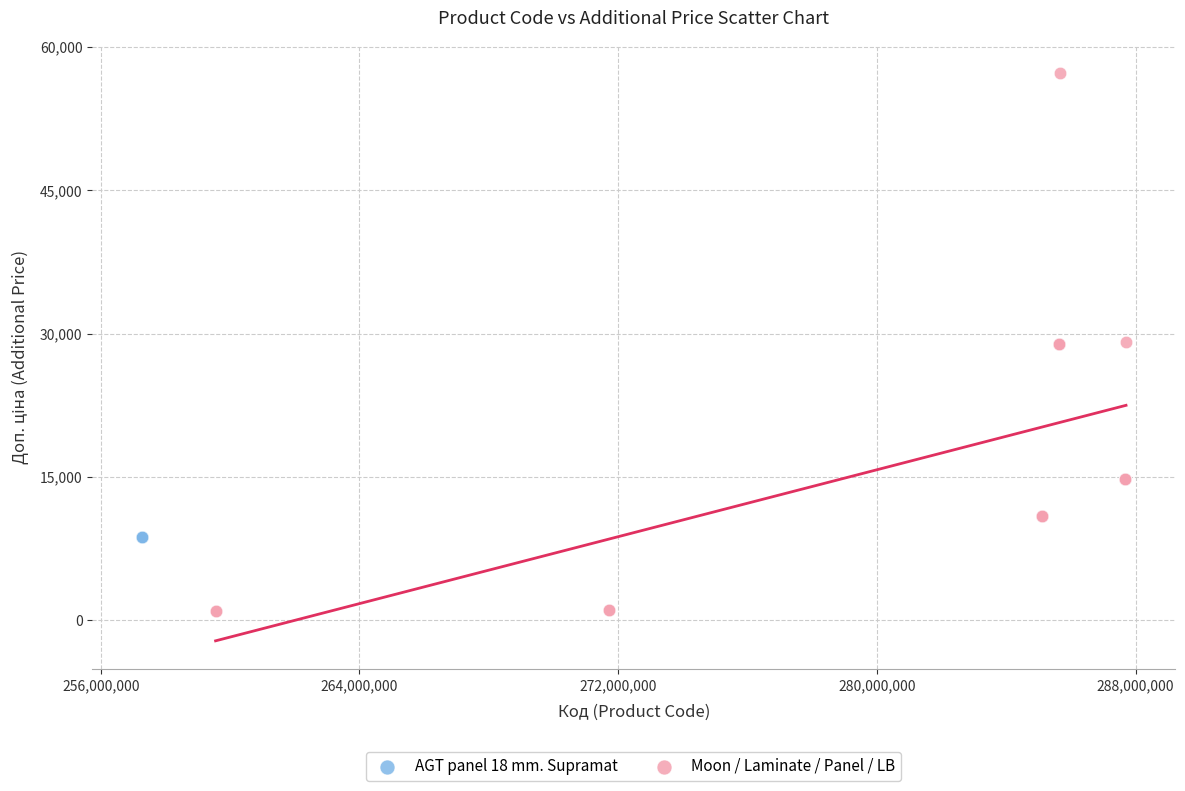

Which series reaches the minimum Y coordinate?

Moon / Laminate / Panel / LB